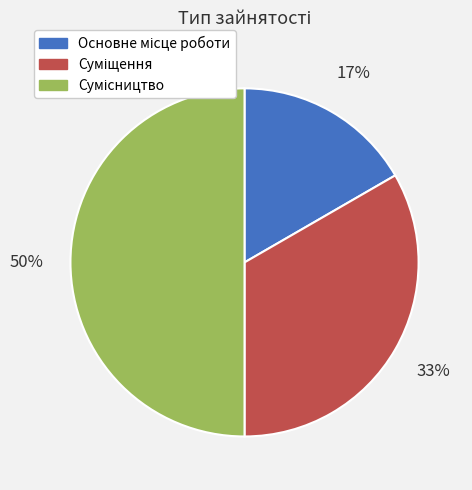

To the nearest percent, what is the difference between the largest and smallest slice percentages?

33%